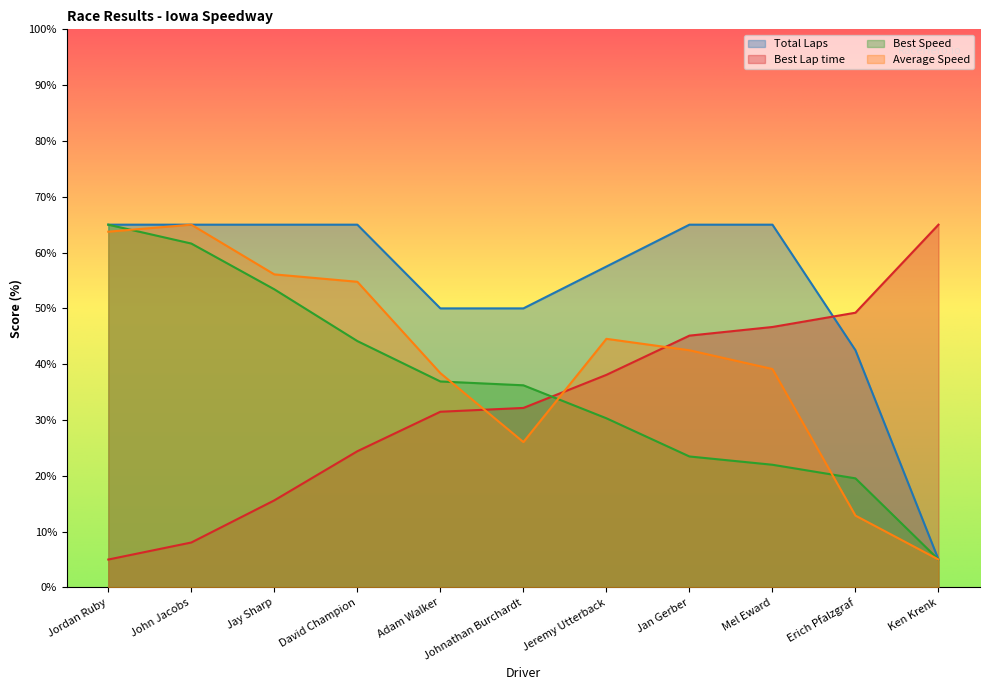

Does the chart display data point markers on the line(s)?

No